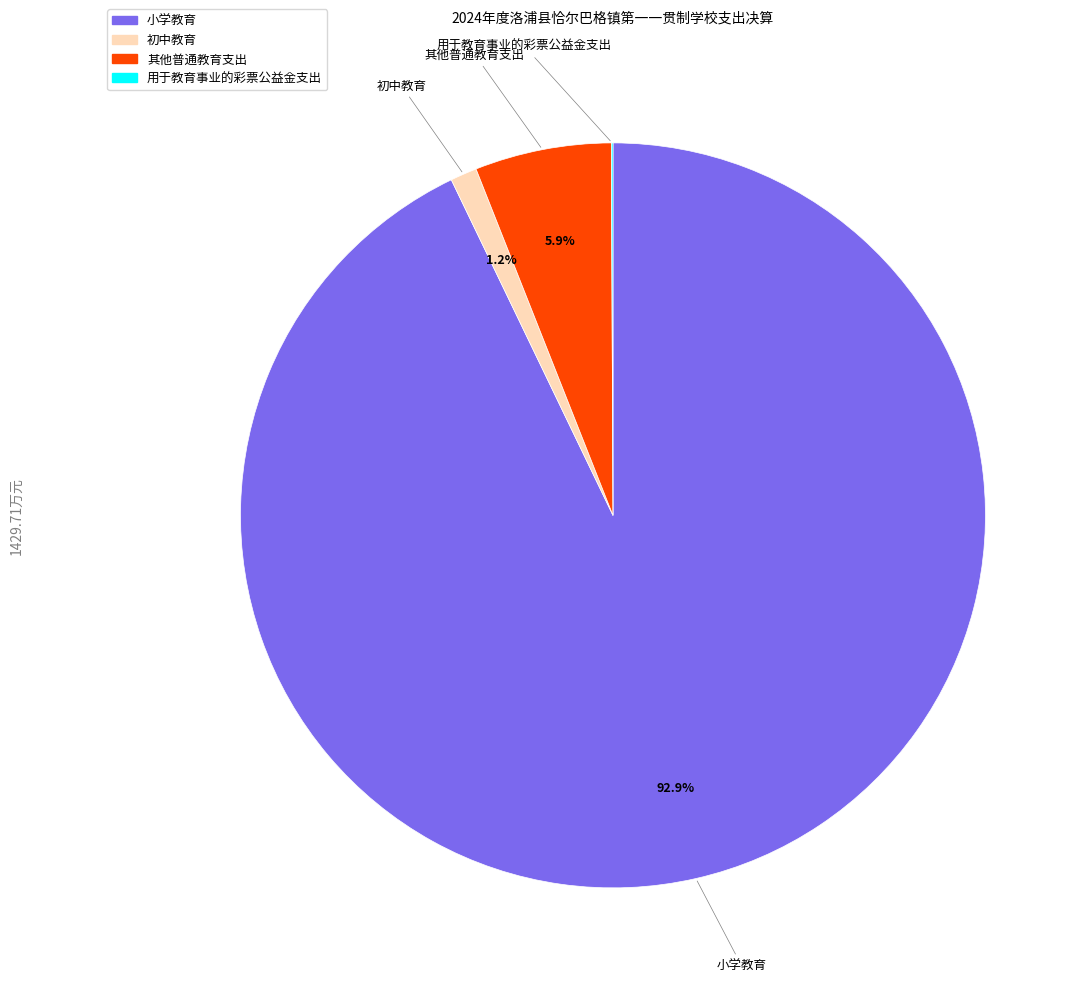

How much of the chart is everything except 初中教育?

98.8%